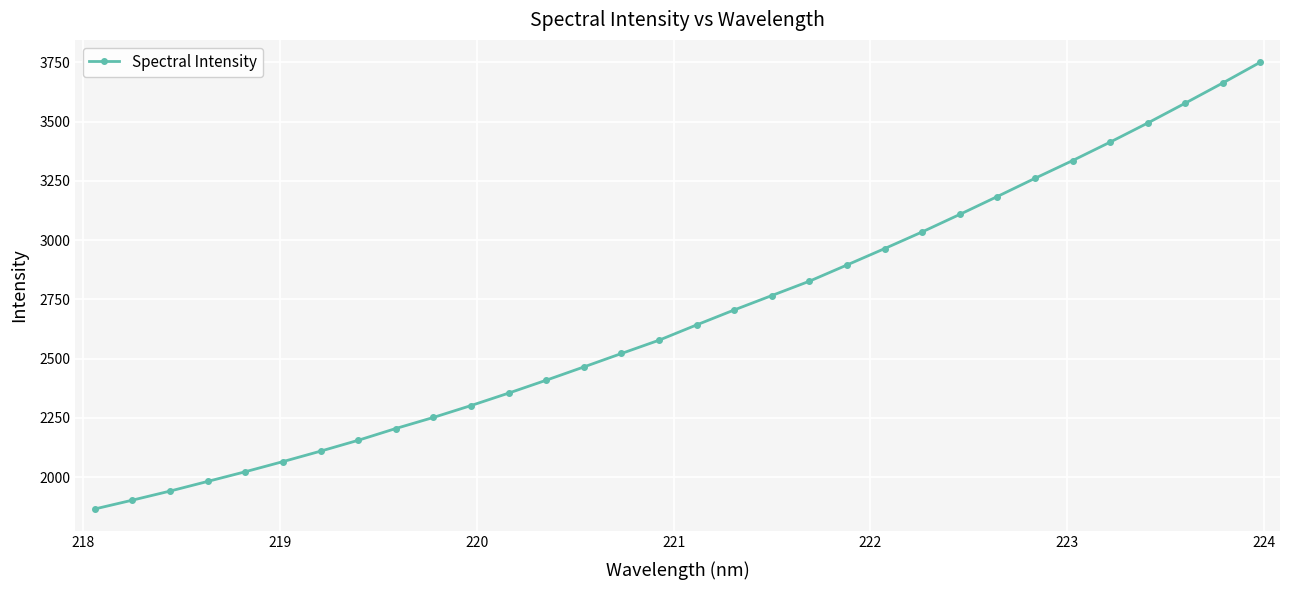

What is the greatest value displayed?

3750.7